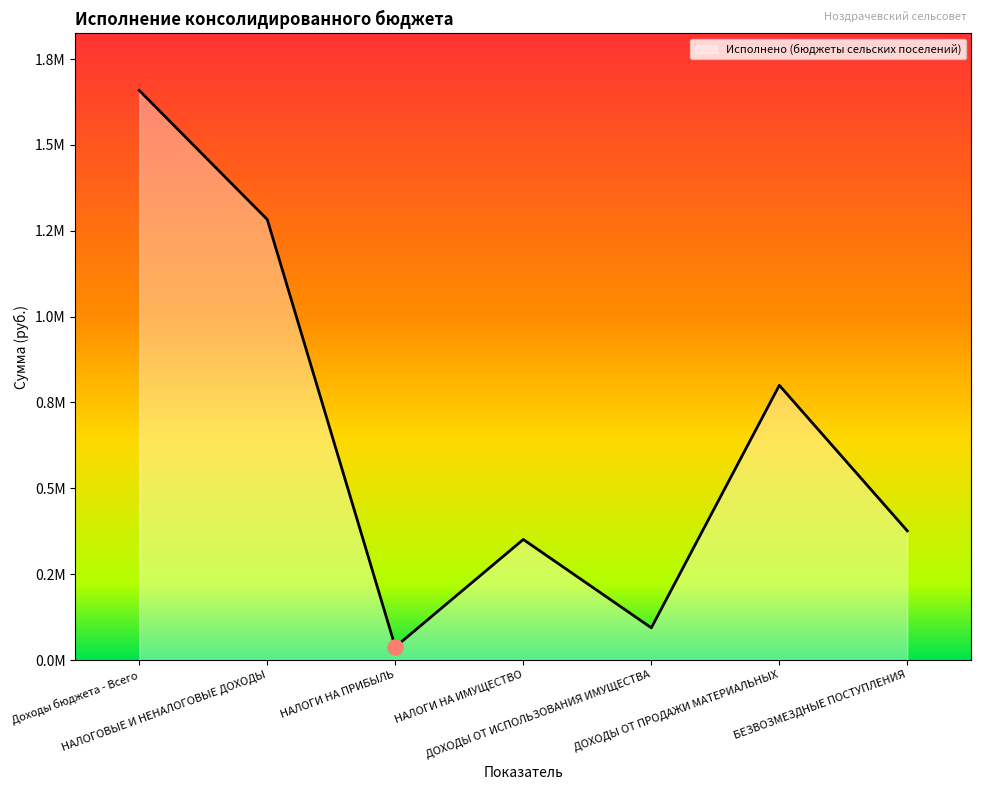

Between Доходы бюджета - Всего and НАЛОГИ НА ПРИБЫЛЬ, which is larger?

Доходы бюджета - Всего